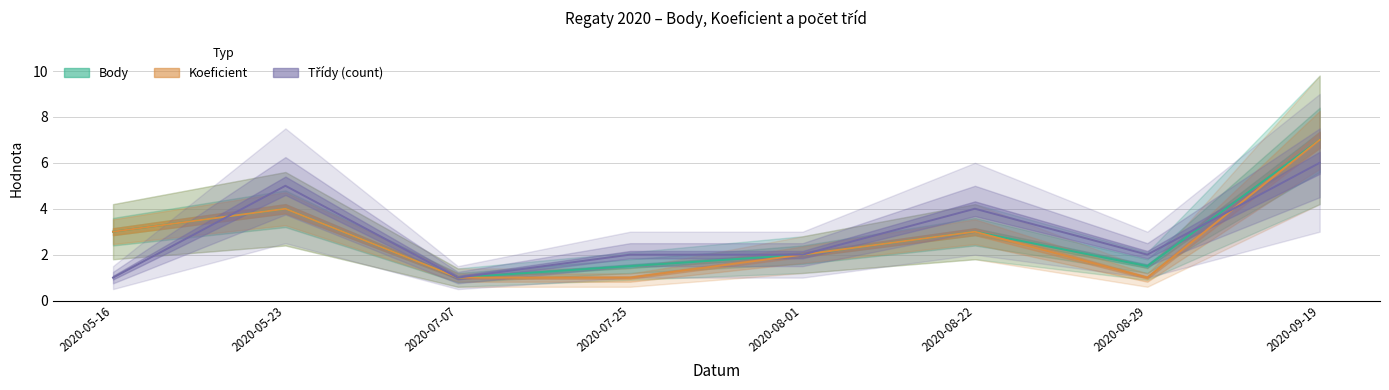

True or false: Koeficient and Body cross at least once.

False